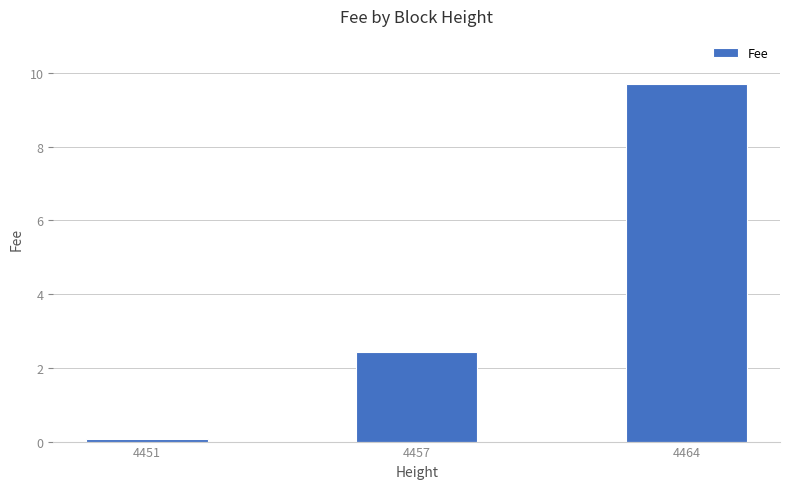

Reading left to right, what are all the values shown in this chart?

0.1	2.4	9.7